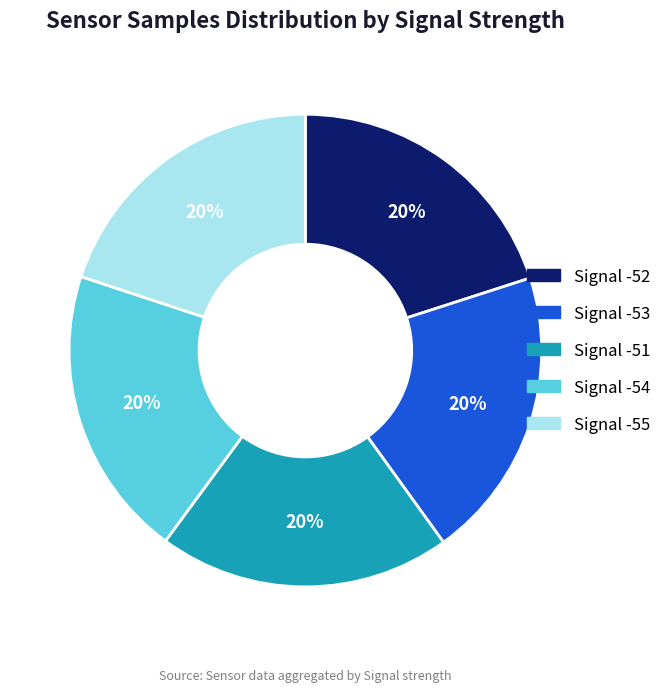

Count the number of slices in the pie.

5